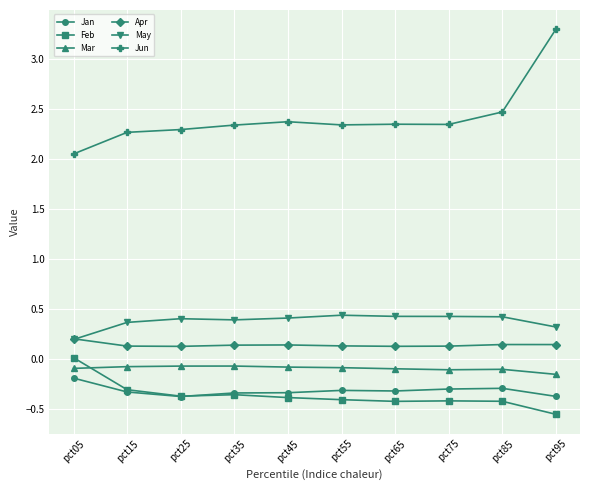

After their last crossing, which series has the higher values: May or Apr?

May